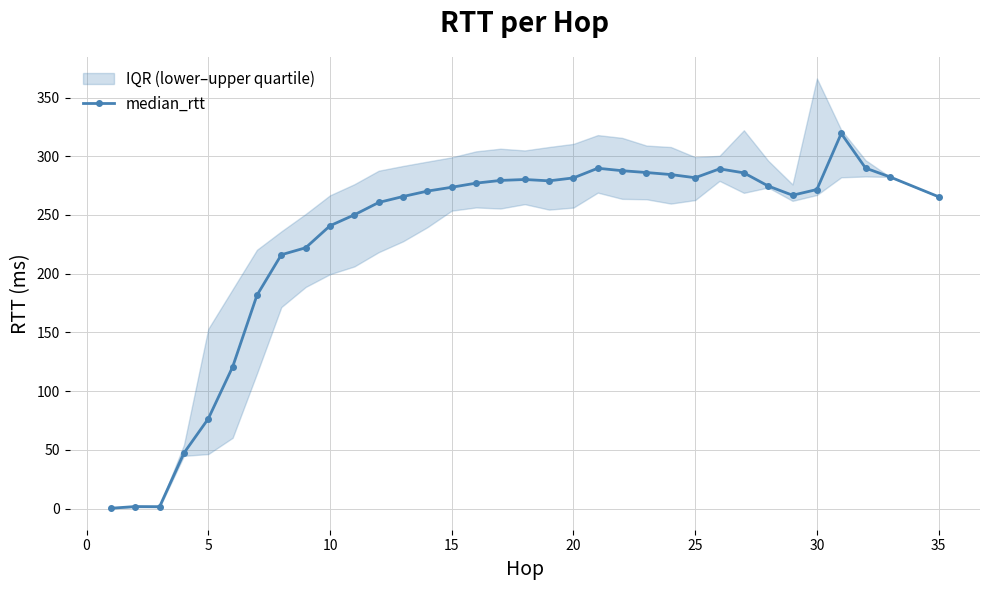

Between 23 and 30, which is larger?

23